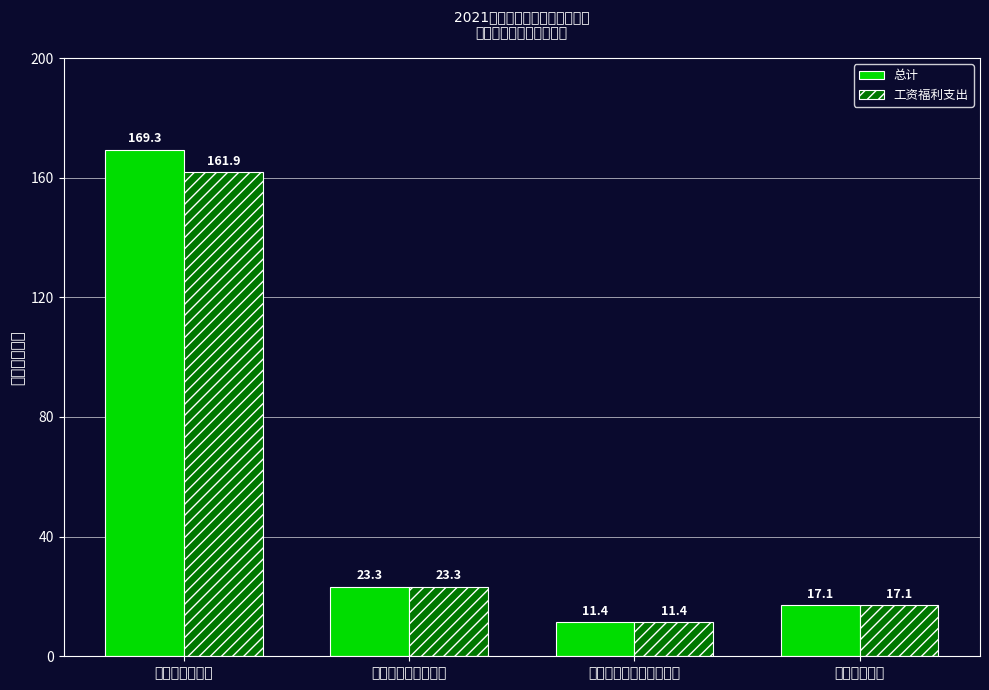

List the labels in order of 总计 value, largest first.

文化传媒与支出, 社会保障和就业支出, 住房保障支出, 医疗卫生与计划生育支出